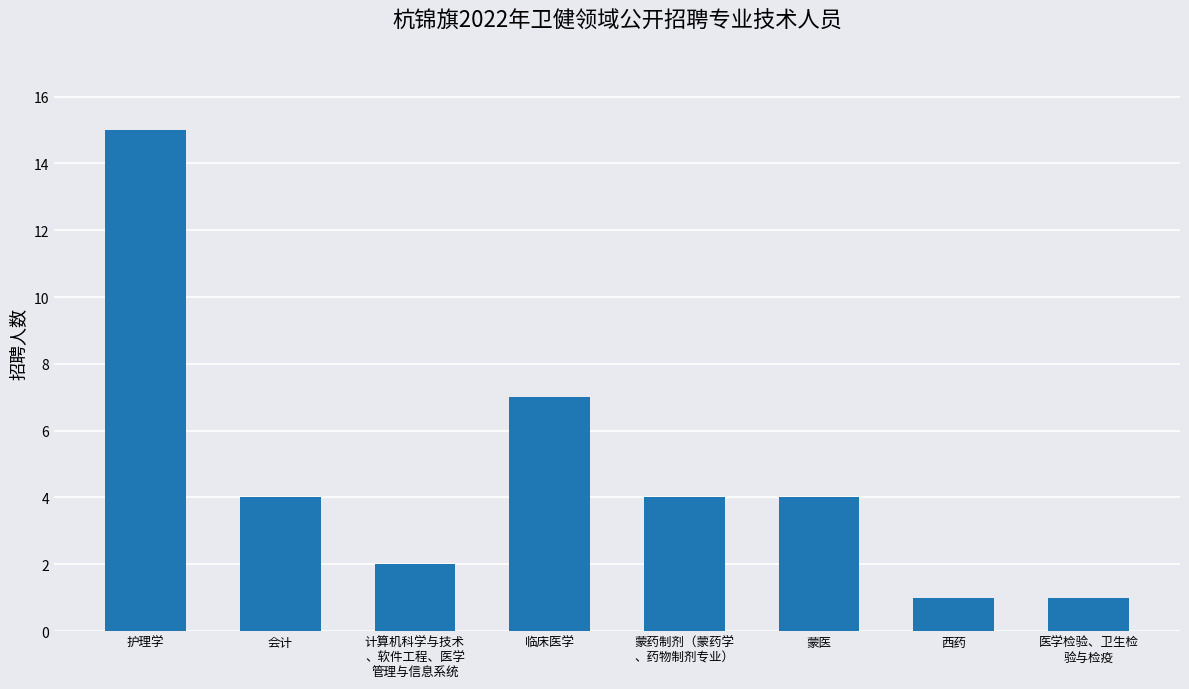

What is the average value?

5